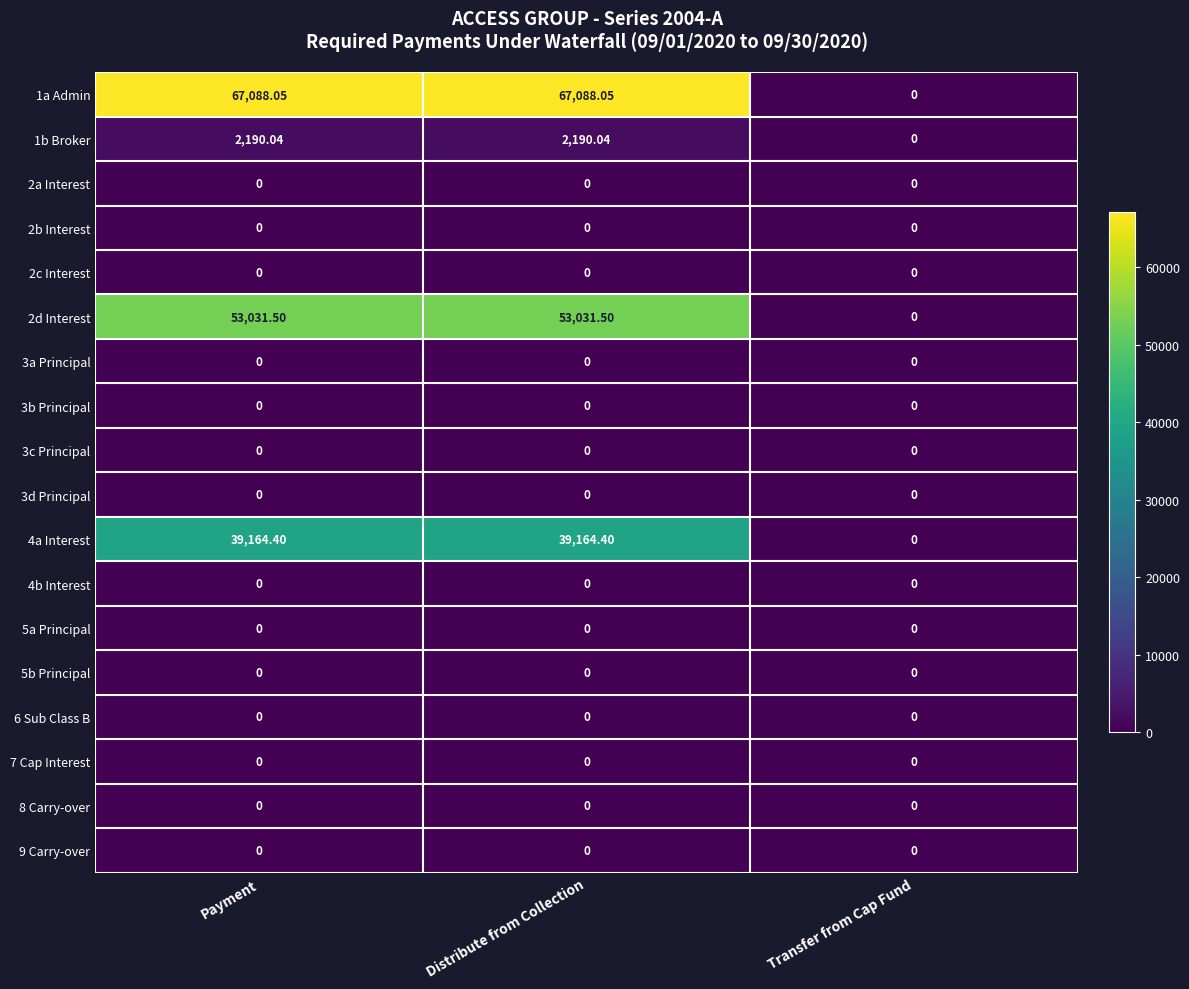

Where is 4a Interest nearest to the value 19582?

Transfer from Cap Fund